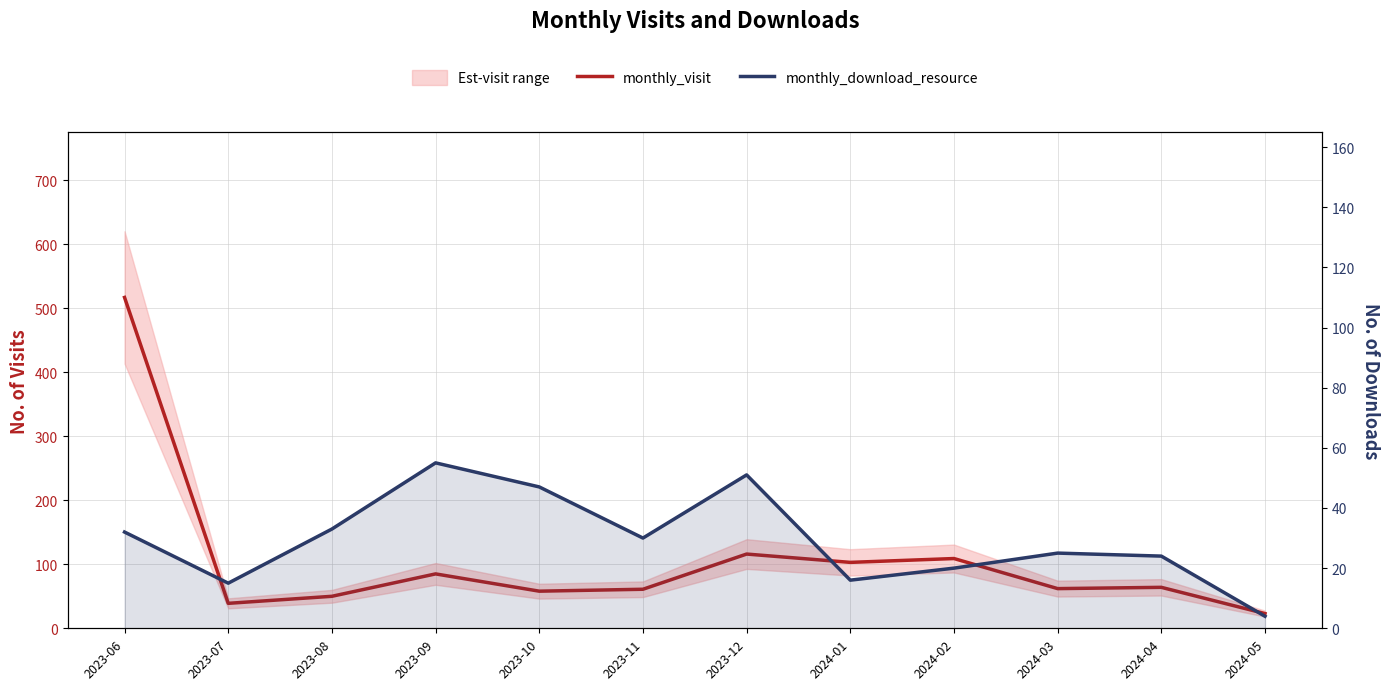

True or false: monthly_visit and monthly_download_resource intersect in this chart.

False